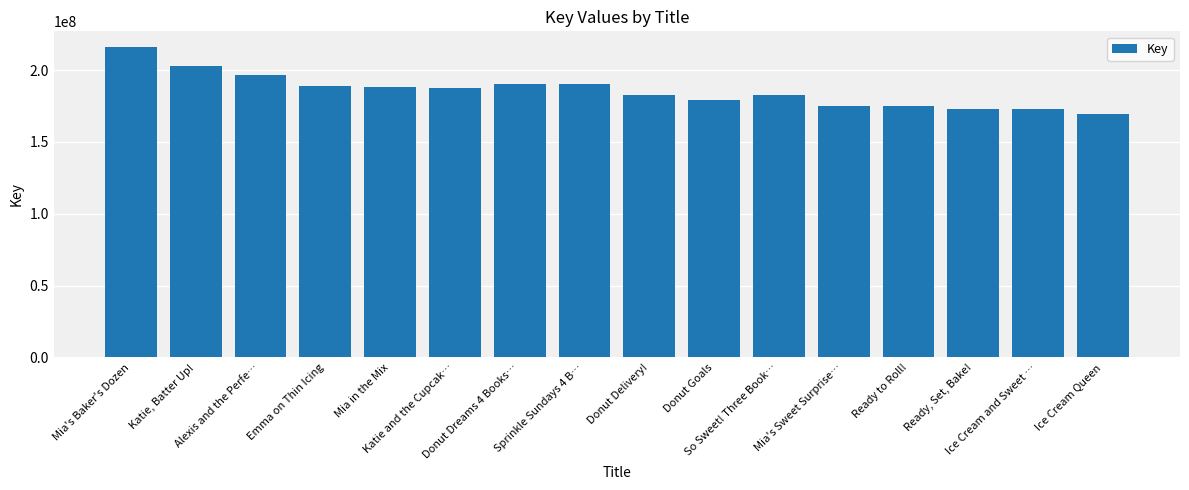

Is it true that the value at Donut Goals is 67079130?

False